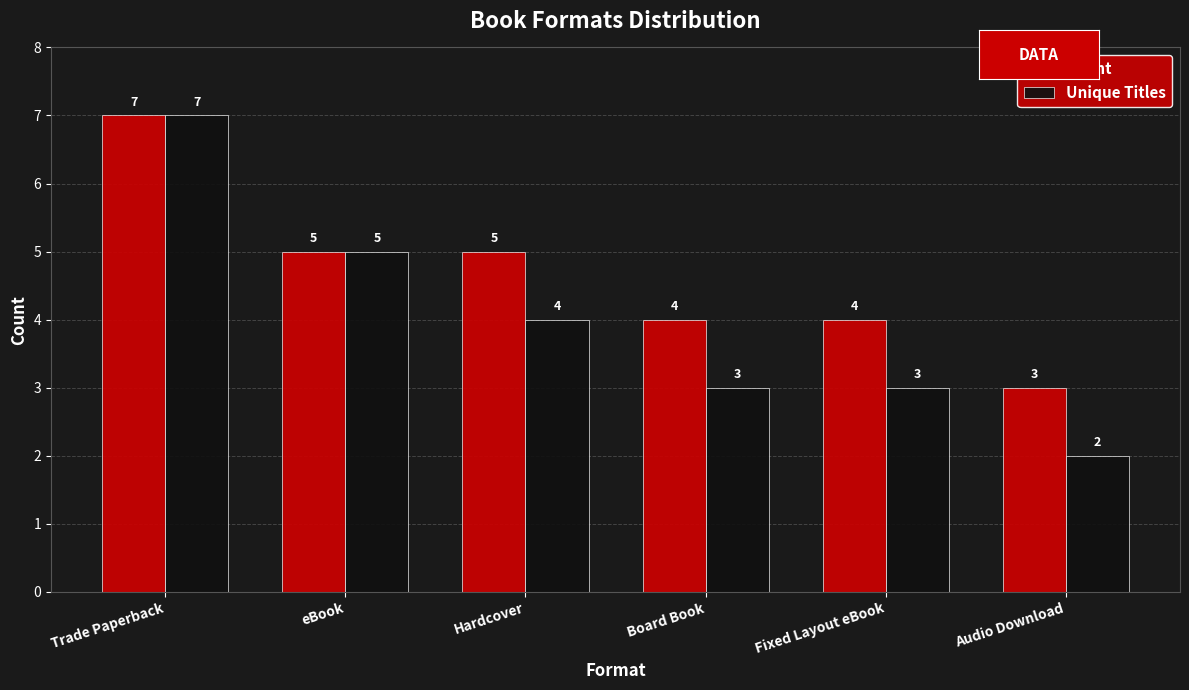

Reading left to right, what are all the values shown in this chart?

Count: Trade Paperback=7	eBook=5	Hardcover=5	Board Book=4	Fixed Layout eBook=4	Audio Download=3
Unique Titles: Trade Paperback=7	eBook=5	Hardcover=4	Board Book=3	Fixed Layout eBook=3	Audio Download=2